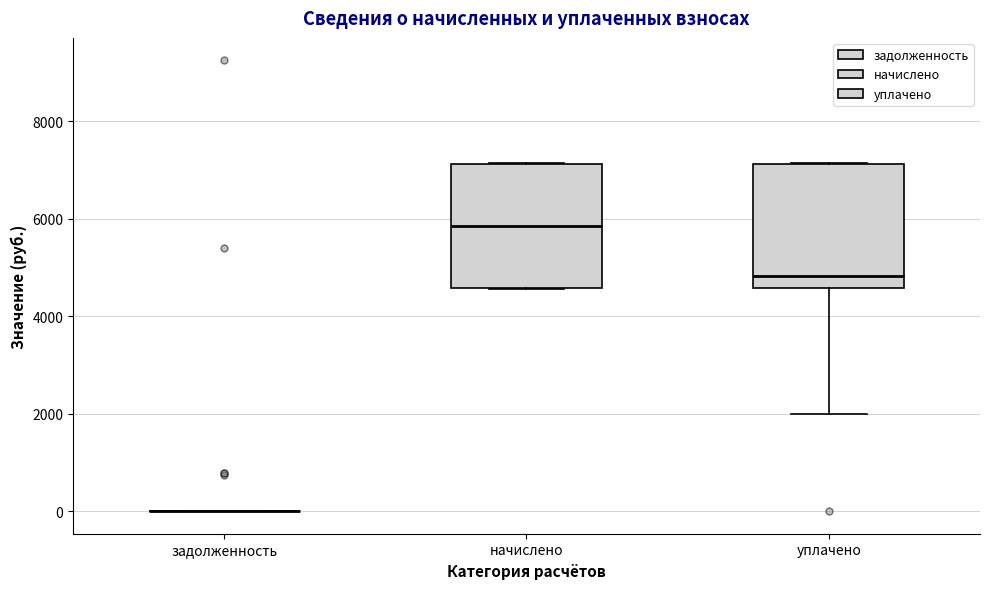

Reading left to right, transcribe this box plot: for each box, give where its median line is, the range the box spans, and where its two whiskers end, as read against the y-axis. The values are not printed on the chart, so give them approximately, as read against the axis.

задолженность: box collapsed to a line at 0, whiskers 0 to 0
начислено: median 5800, box 4600 to 7200, whiskers 4600 to 7200
уплачено: median 4800, box 4600 to 7200, whiskers 2000 to 7200